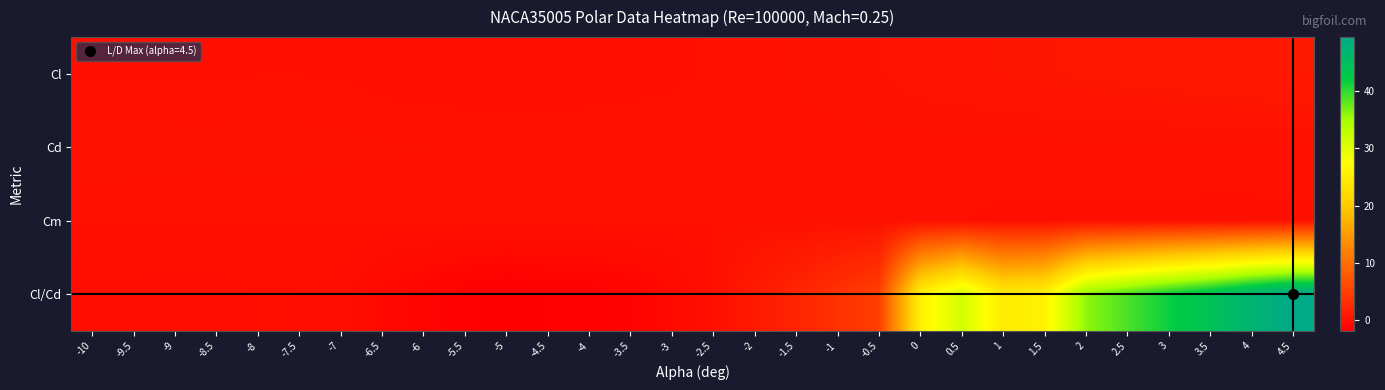

Which series has the largest range (max minus min)?

Cl/Cd